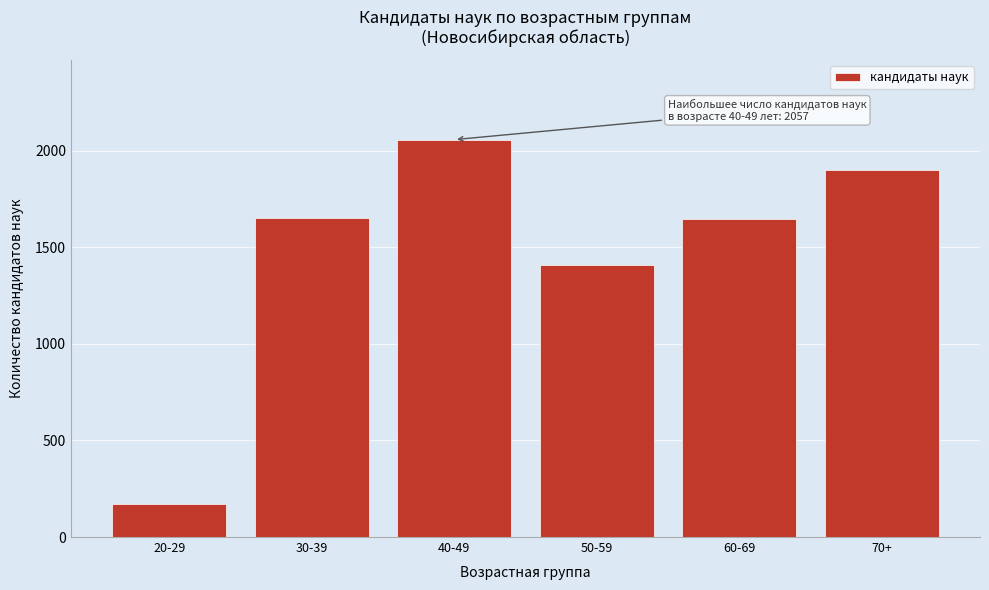

The value at 30-39 is 1650. True or false?

True